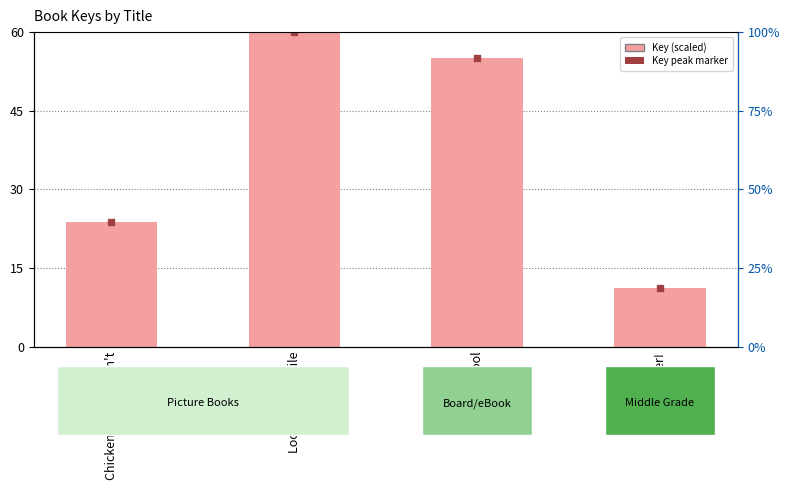

At which label is the value closest to 35?

Chicken Who Couldn't